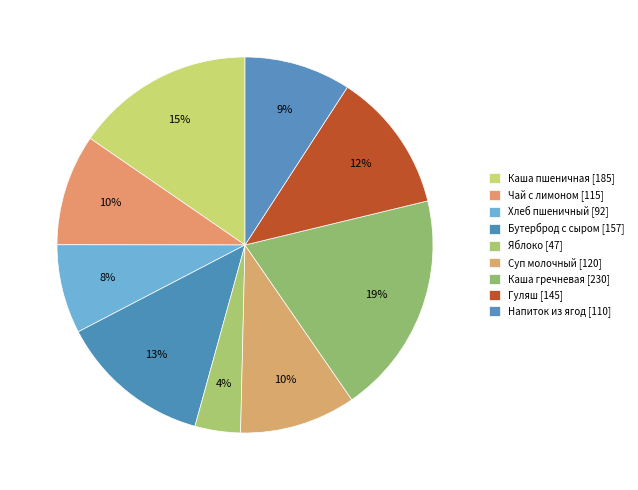

How many segments does this pie chart have?

9